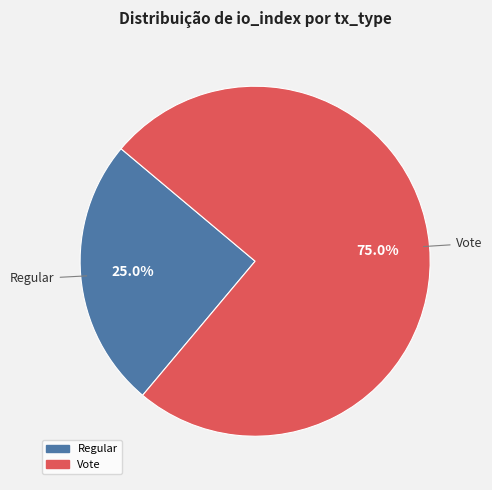

Combined, what portion of the pie is Vote and Regular?

100.0%